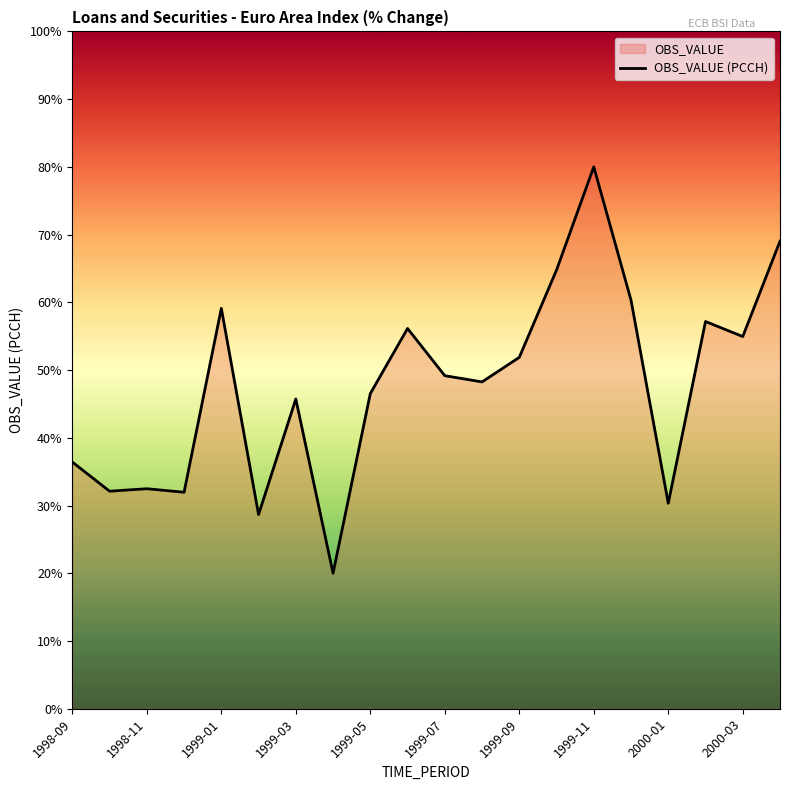

Reading left to right, extract all data points from this chart.

36.4	32.1	32.5	32.0	59.1	28.7	45.7	20.0	46.5	56.1	49.2	48.3	51.9	64.8	80.0	60.3	30.3	57.2	54.9	69.0